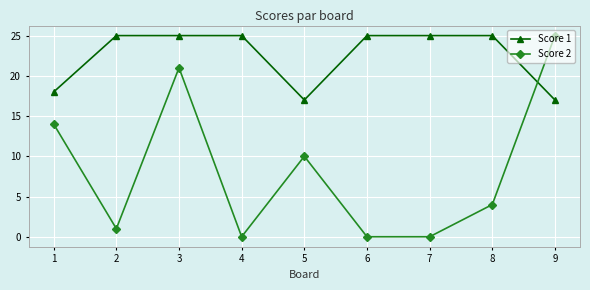

Rank the series at 6 from lowest to highest value.

Score 2, Score 1